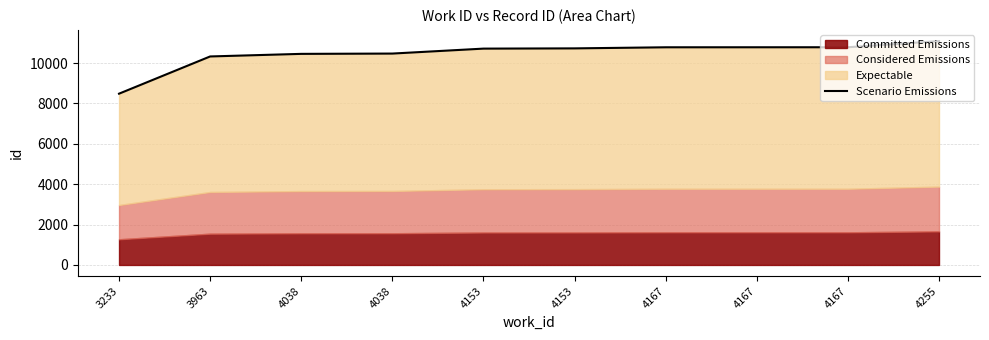

Is it true that the value at 4038 is 3122?

False